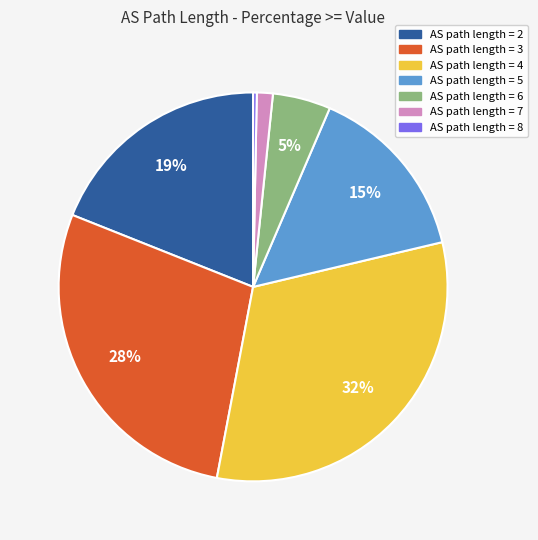

Is there a majority slice in this chart?

No